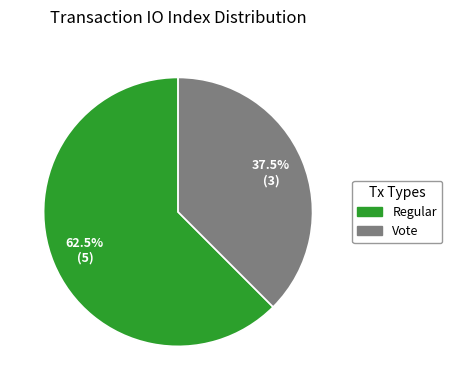

Count the number of slices in the pie.

2